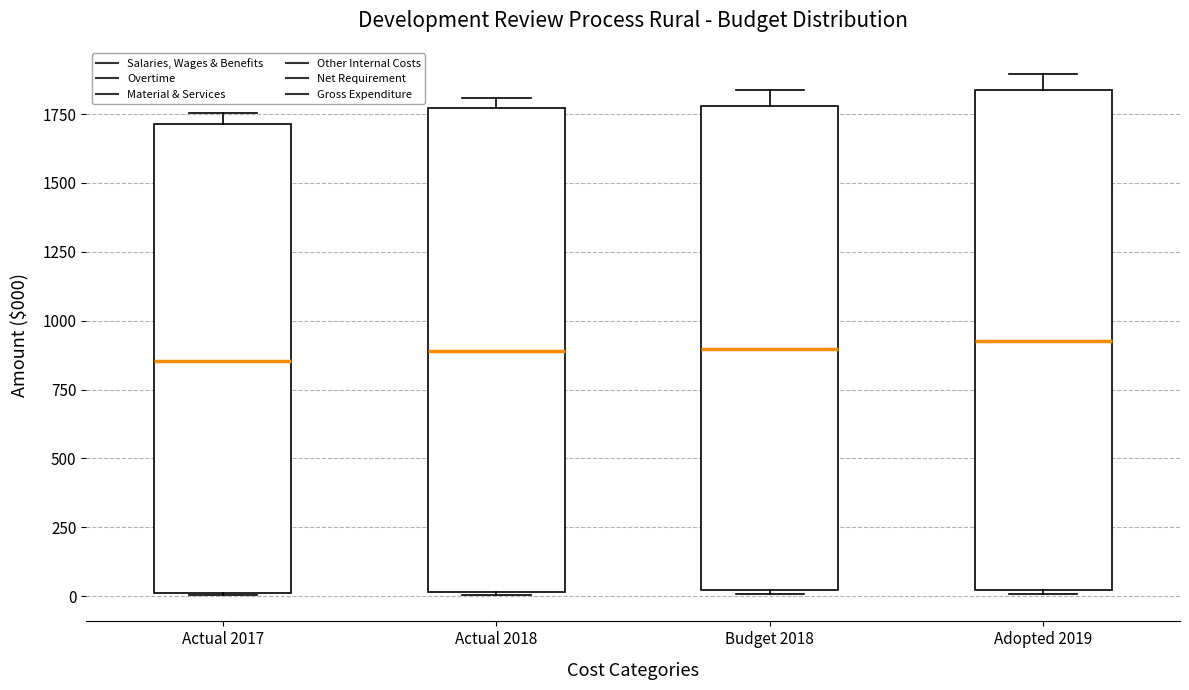

Reading left to right, read every box against the y-axis: the position of its median line, the range the box covers, and the ends of its whiskers. The values are not printed on the chart, so give them approximately, as read against the axis.

Actual 2017: median 850, box 0 to 1700, whiskers 0 to 1750
Actual 2018: median 900, box 0 to 1750, whiskers 0 to 1800
Budget 2018: median 900, box 0 to 1800, whiskers 0 (just below the box's lower edge) to 1850
Adopted 2019: median 950, box 0 to 1850, whiskers 0 (just below the box's lower edge) to 1900